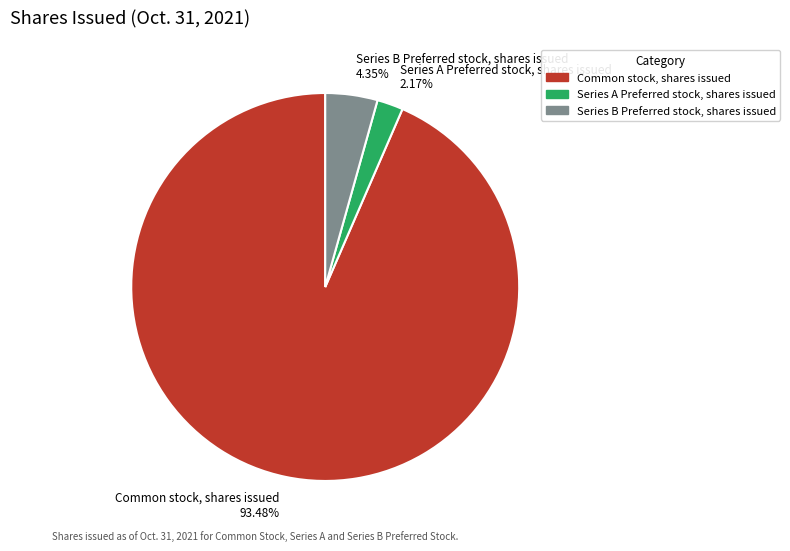

What is the ratio of the value at Series B Preferred stock, shares issued 4.35% to the value at Series A Preferred stock, shares issued 2.17%?

2.0